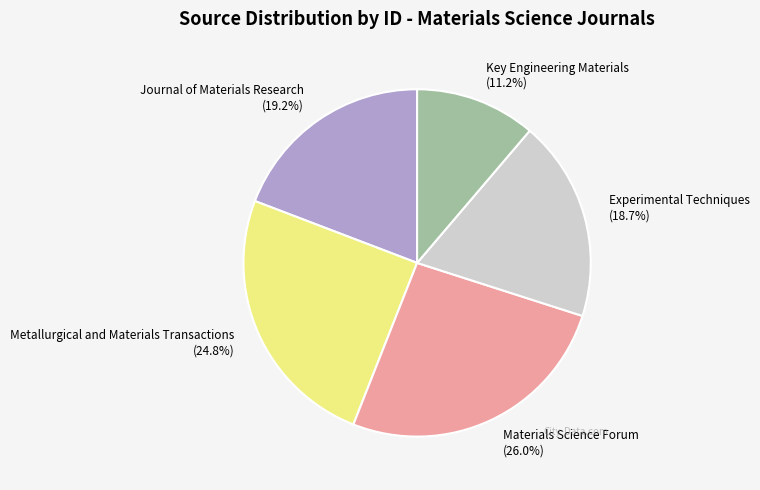

Which slice is the smallest?

Key Engineering Materials